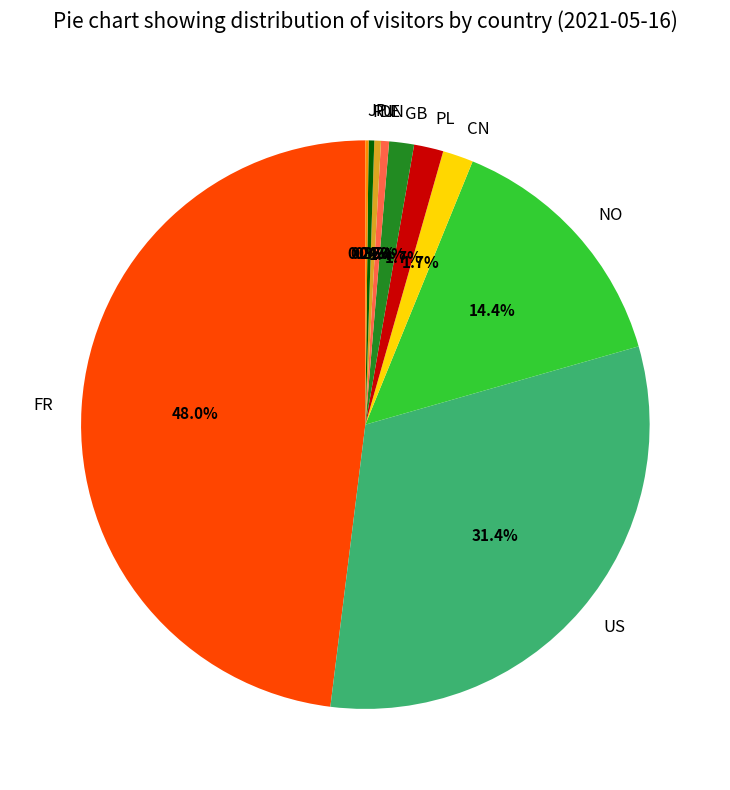

Combined, do CN and NO account for over 50%?

No